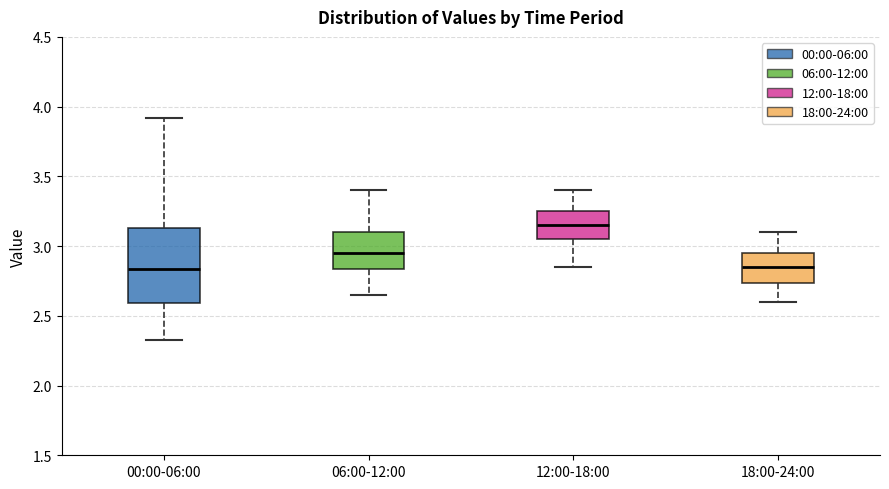

Comparing the boxes themselves (not the whiskers), which one is the tallest?

00:00-06:00